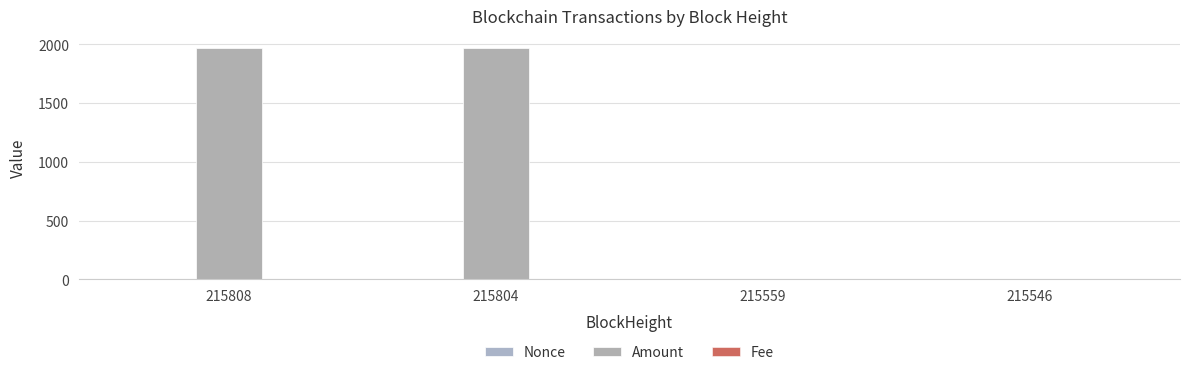

Is it true that Nonce equals 2.0 at 215546?

True